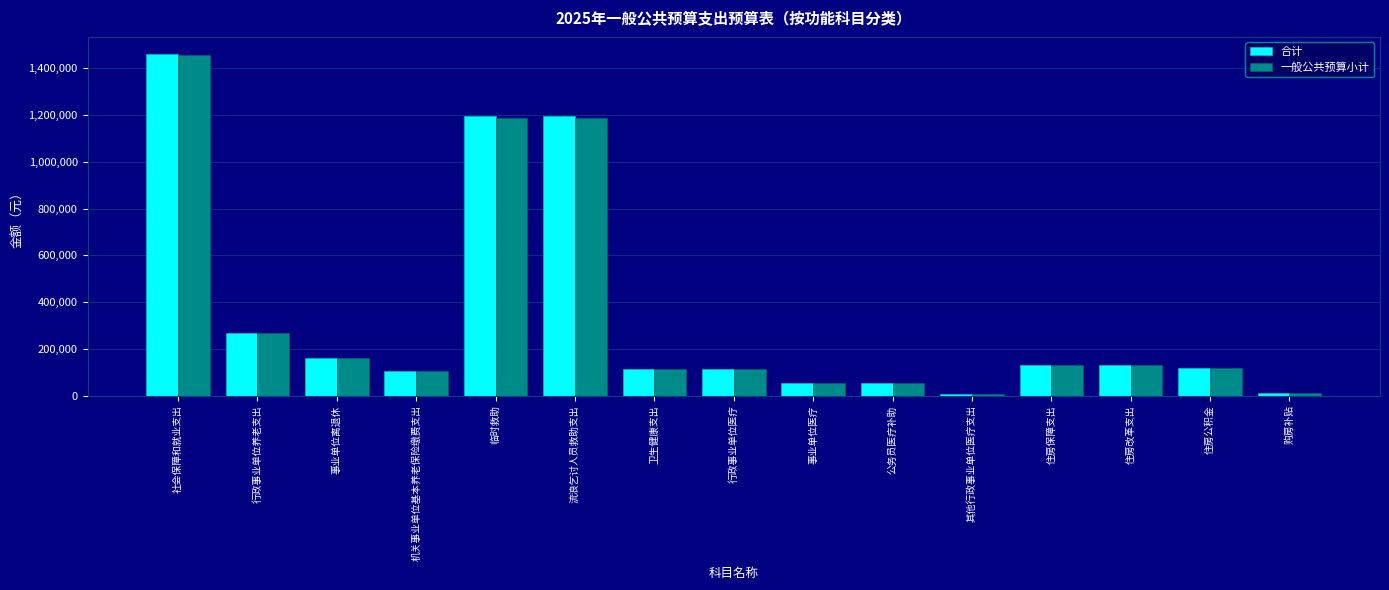

What are all the series names shown in the legend?

合计, 一般公共预算小计